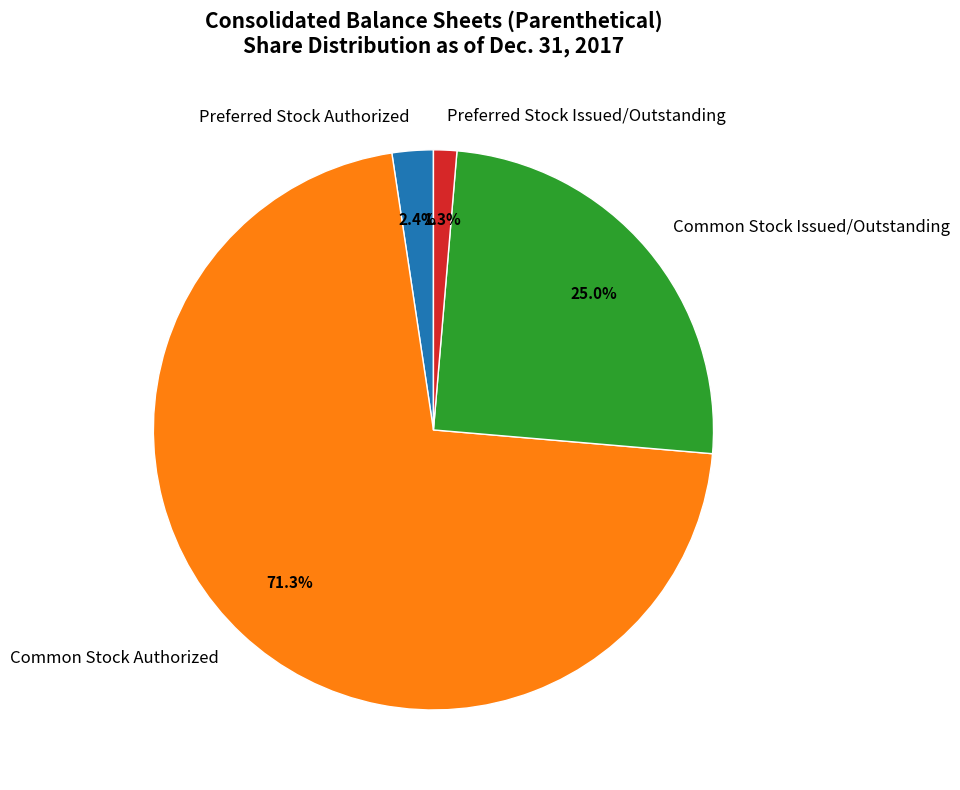

What percentage is the Preferred Stock Issued/Outstanding slice, to the nearest percent?

1%